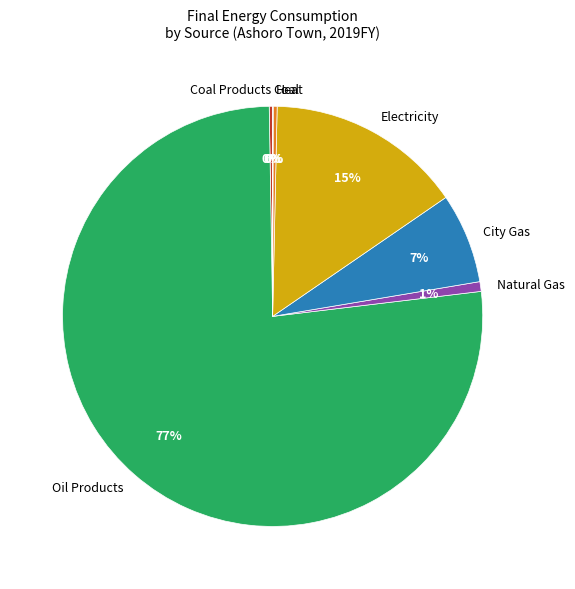

What is the largest slice in the pie chart?

Oil Products